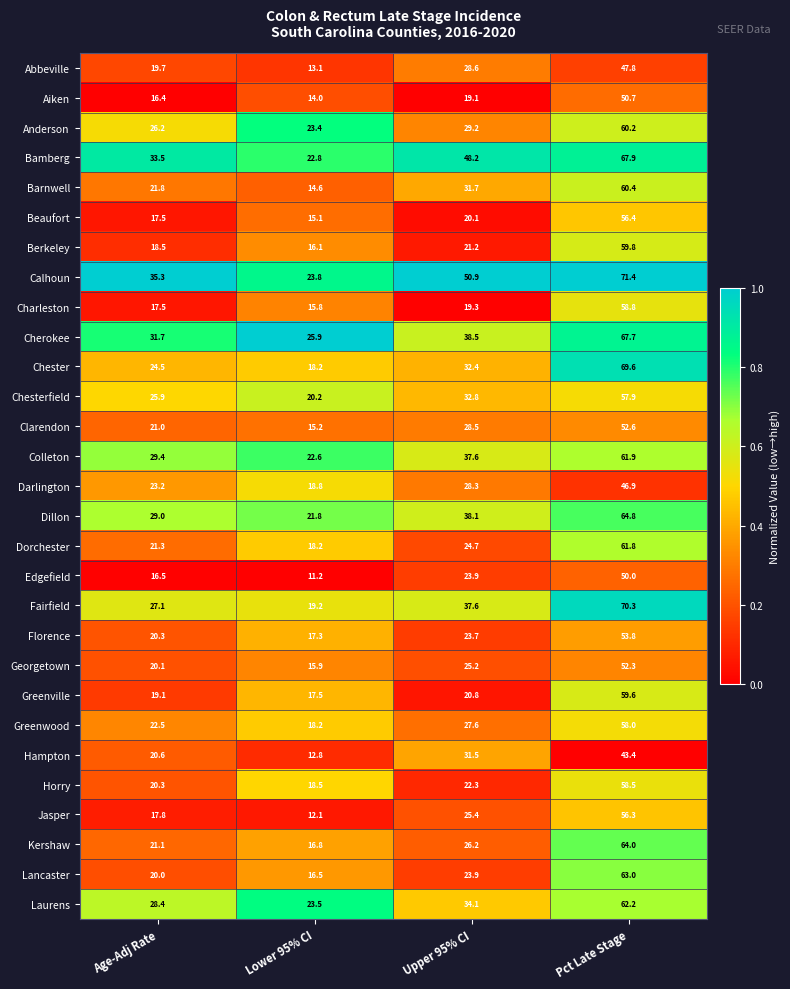

Which series has the largest total across all categories?

Calhoun